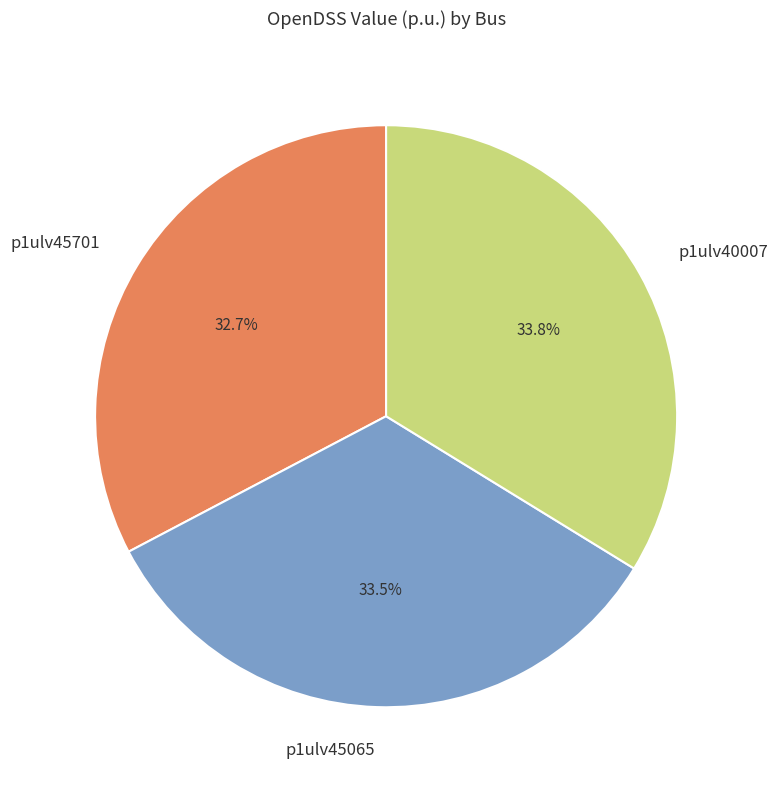

To the nearest percent, what is the difference between the largest and smallest slice percentages?

1%